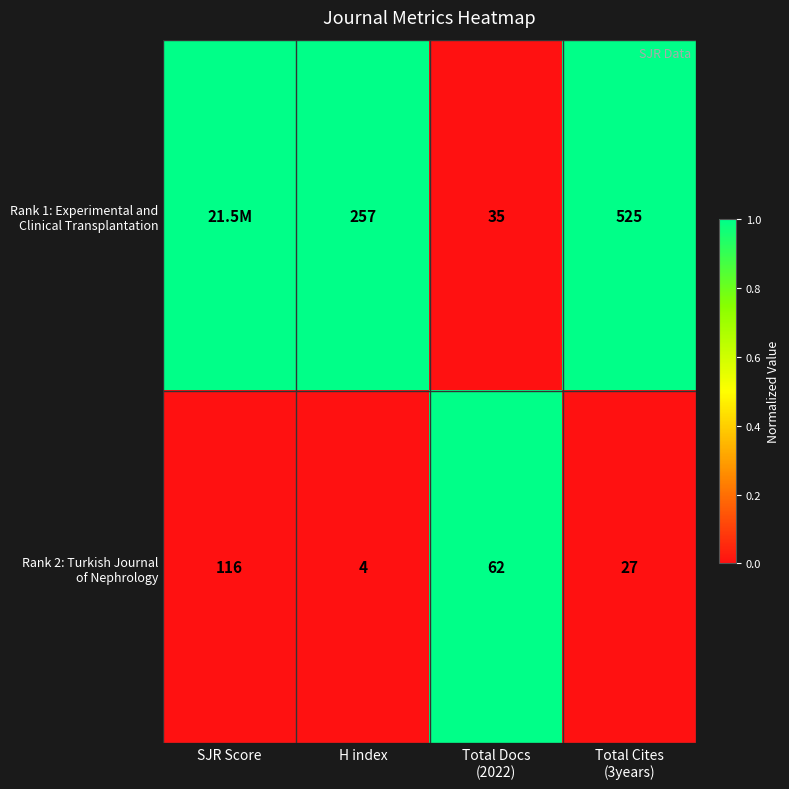

What is the total value across all series at H index?

261